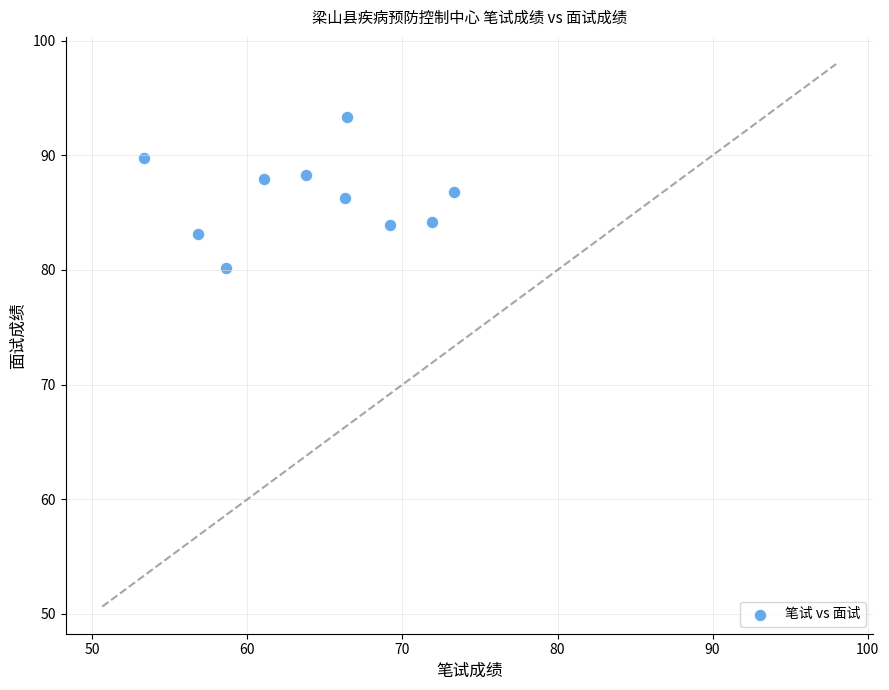

What is the range of X values (max minus min)?

20.0